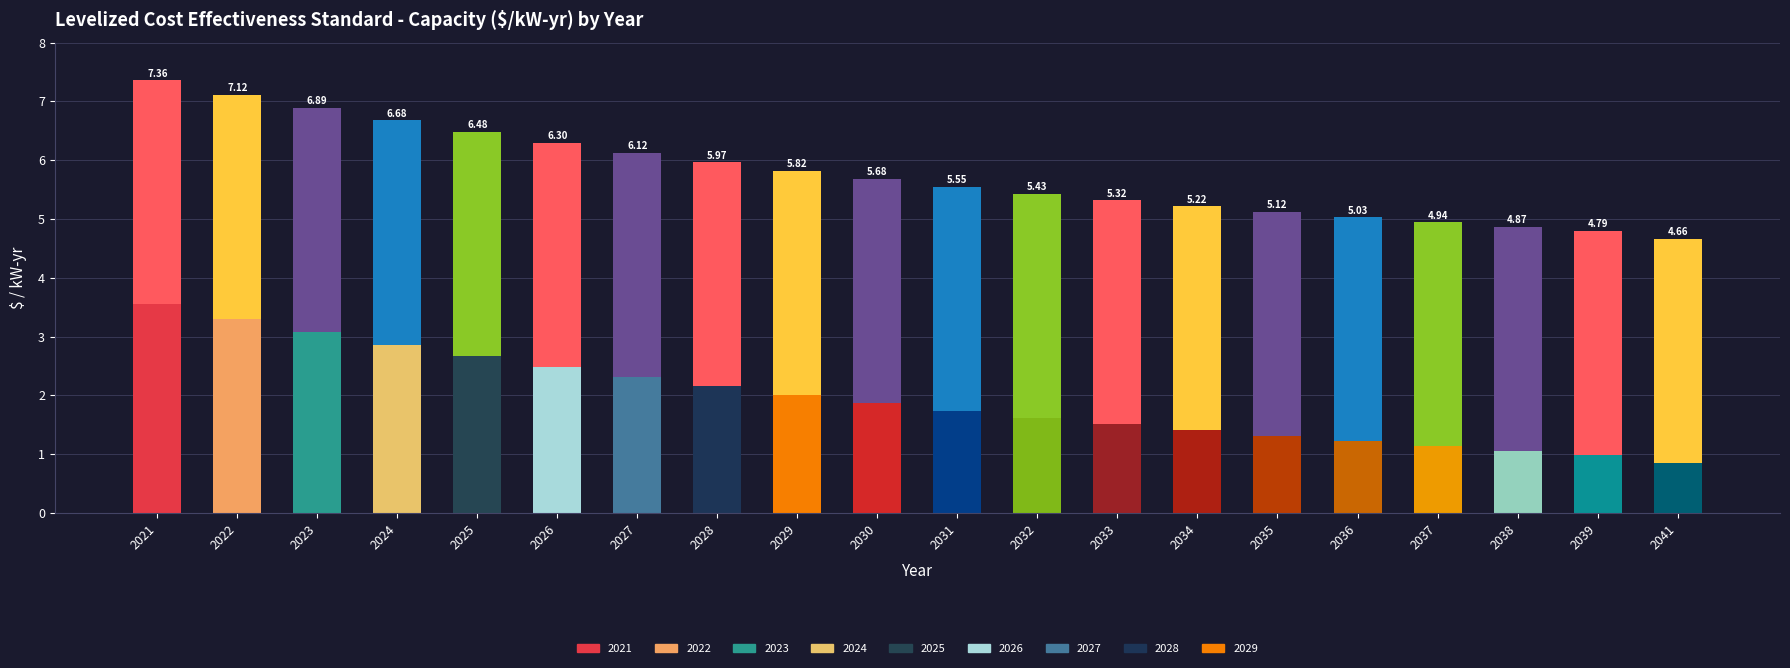

How many bars are there in total?

20